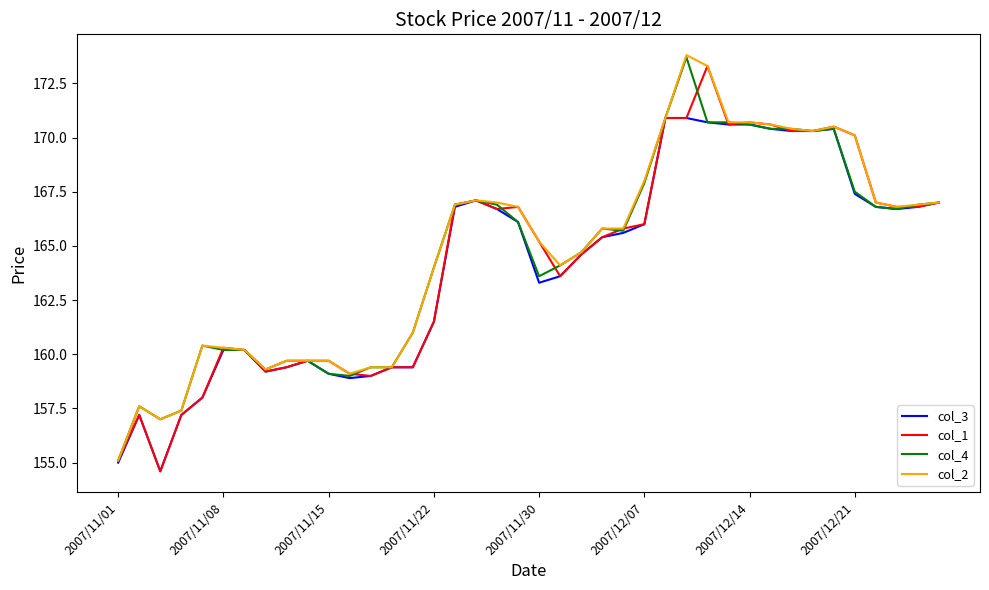

What is the highest value of the col_2 series?

173.8